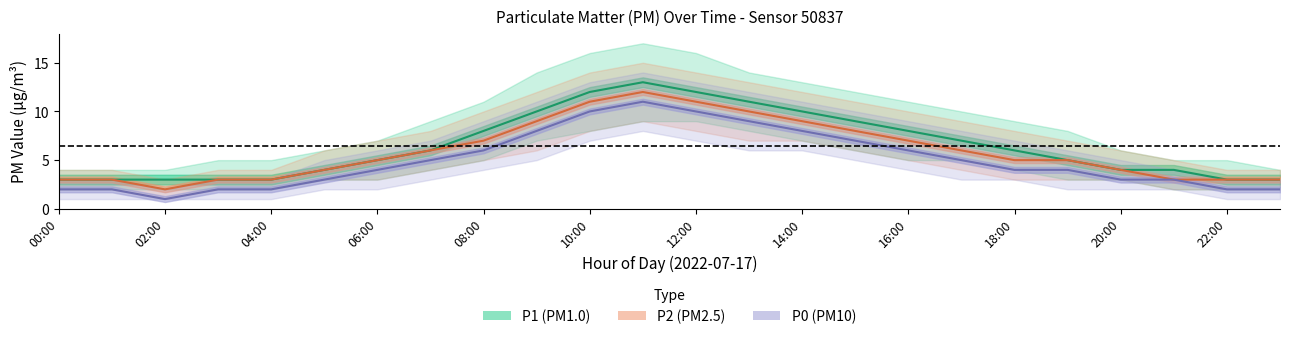

Between 04:00 and 09:00, which series saw the biggest shift?

P1